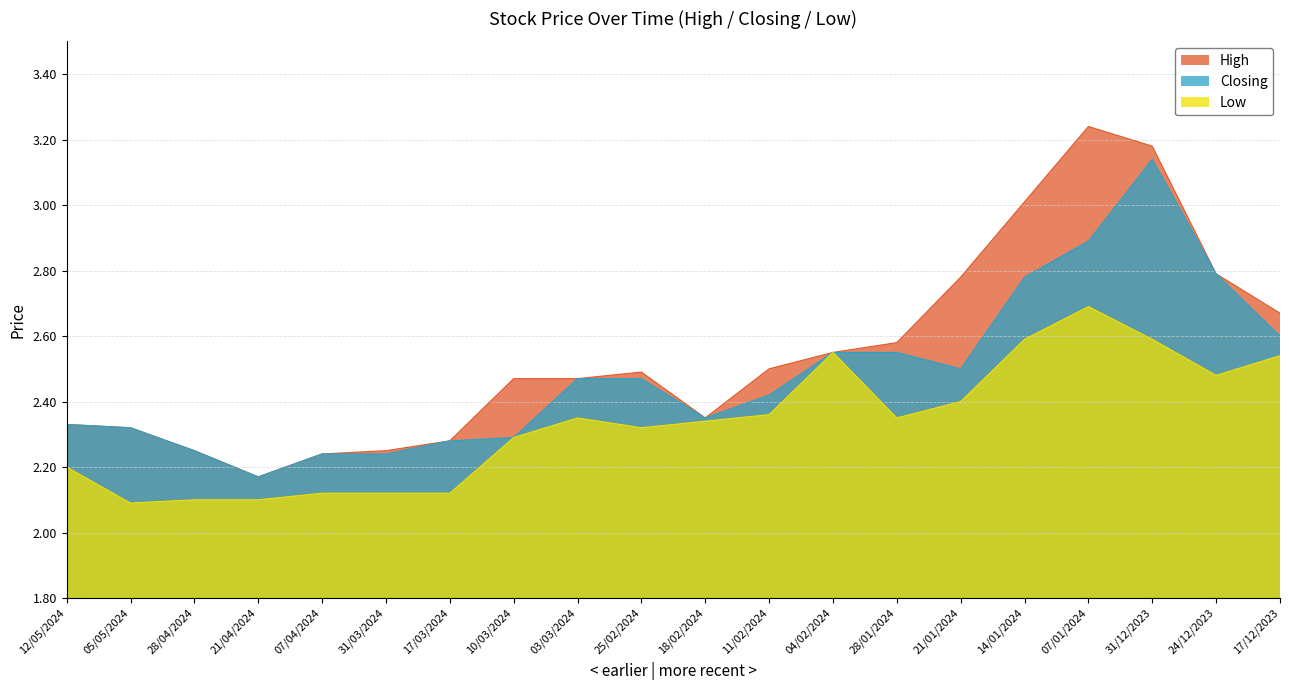

What is the difference between the High values at 10/03/2024 and 17/03/2024?

0.2